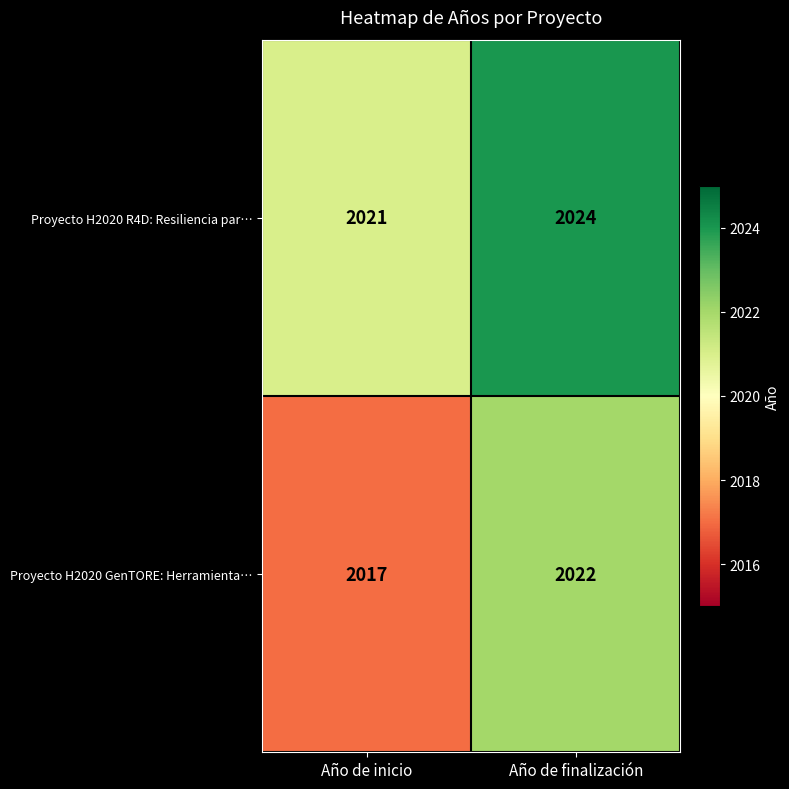

The value of Proyecto H2020 GenTORE: Herramienta… at Año de inicio is 3440. True or false?

False